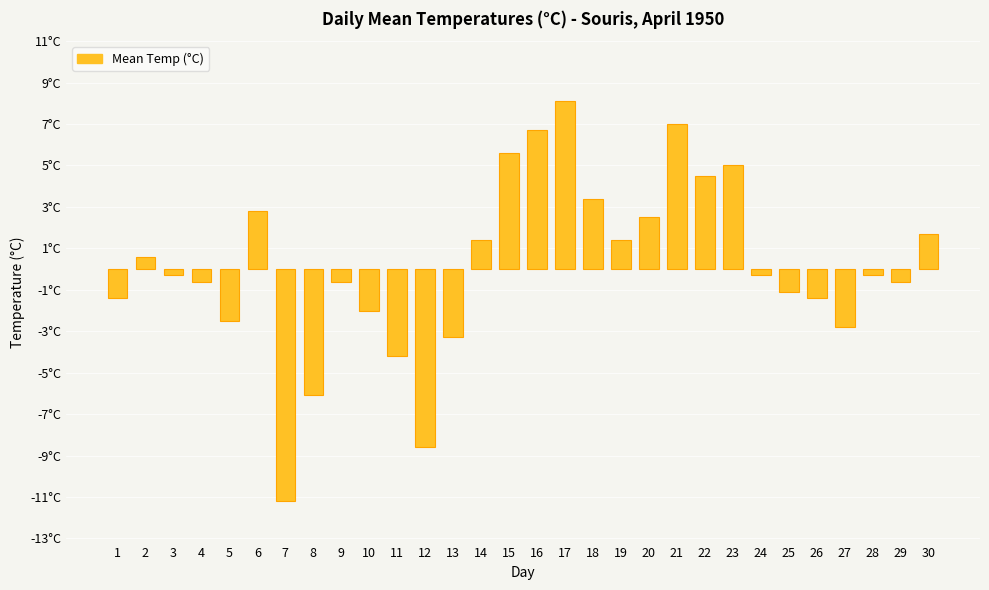

Which category has the highest value across all series?

17